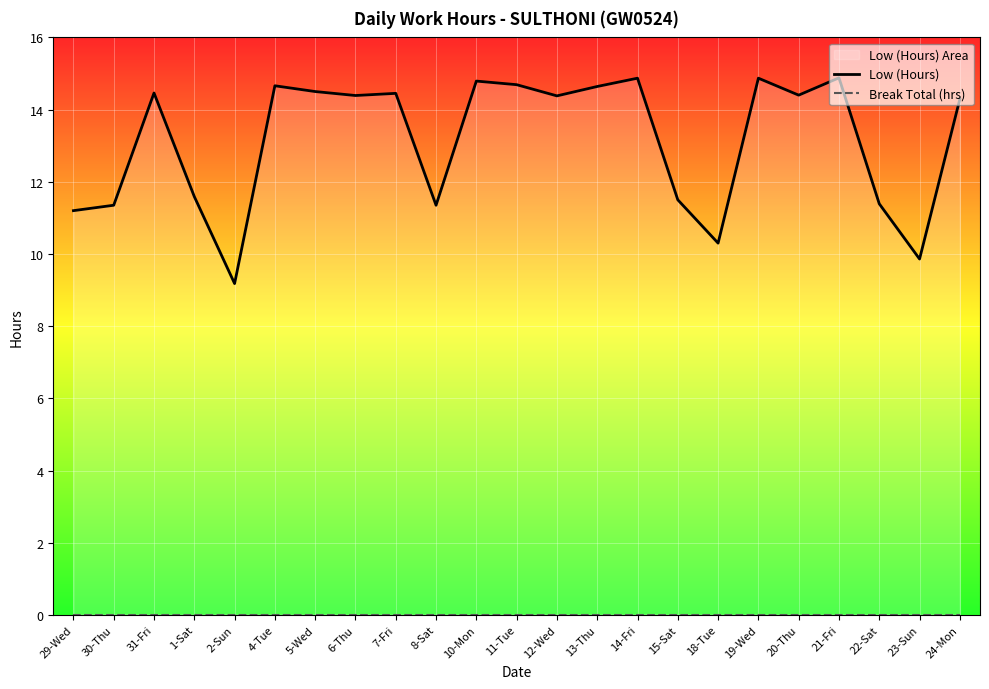

What are all the series names shown in the legend?

Low (Hours), Break Total (hrs)